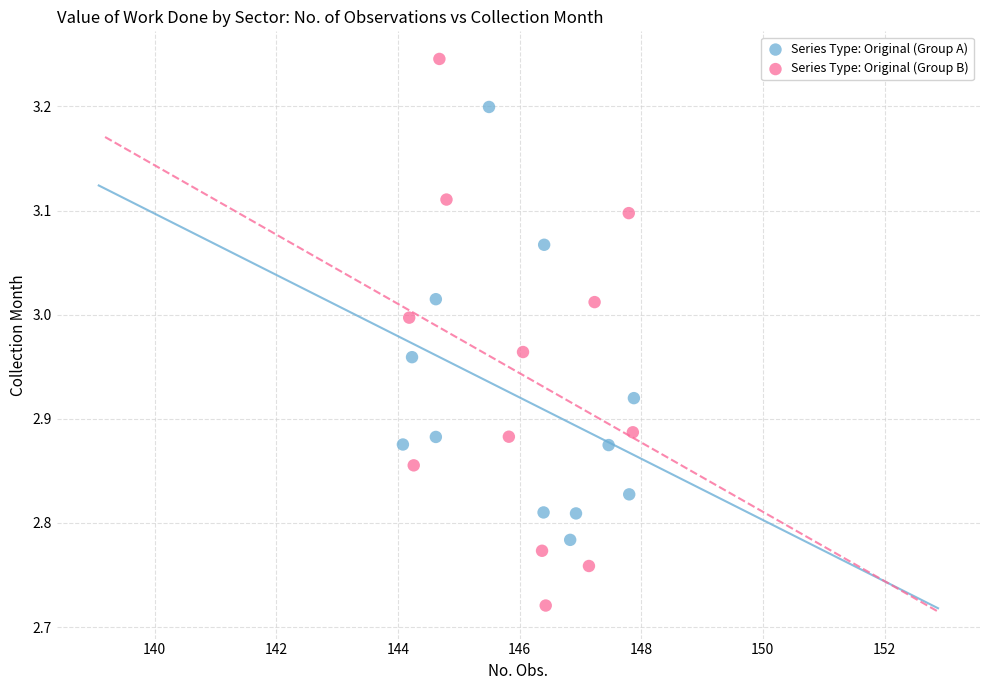

Which series has the largest Y range (max minus min)?

Series Type: Original (Group B)